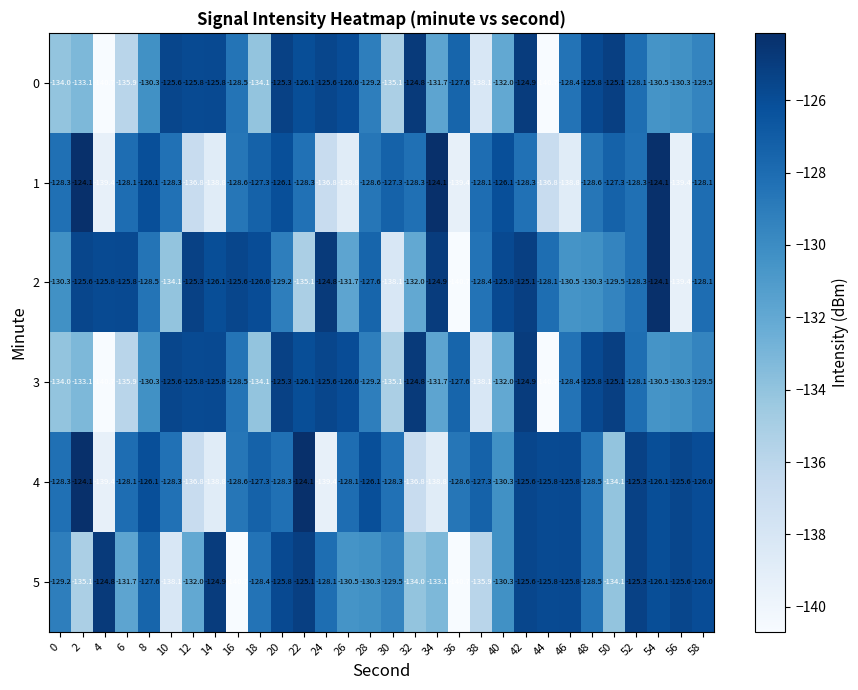

How many data points does each series have?

30